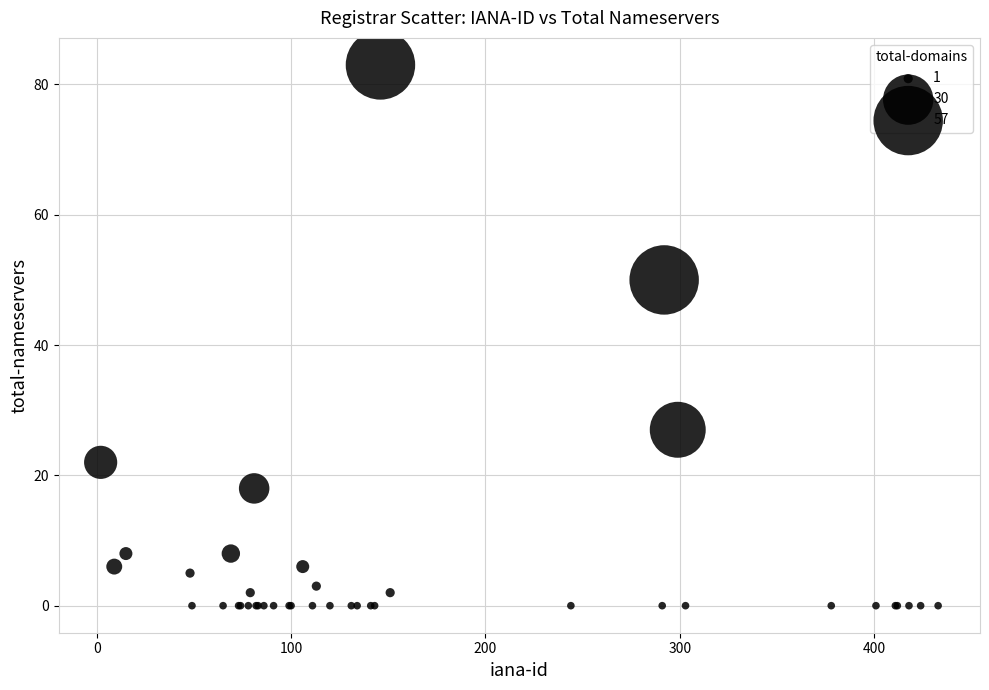

What Y value in the scatter plot is closest to 41?

50